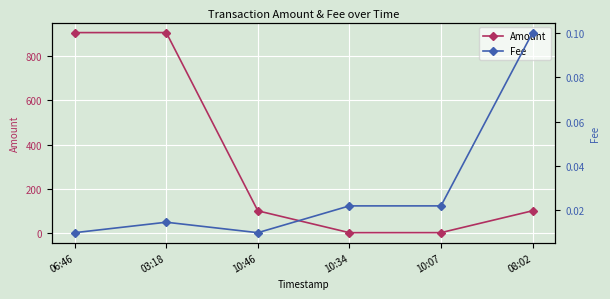

What is the spread (max minus min) of values at 10:07?

1.0